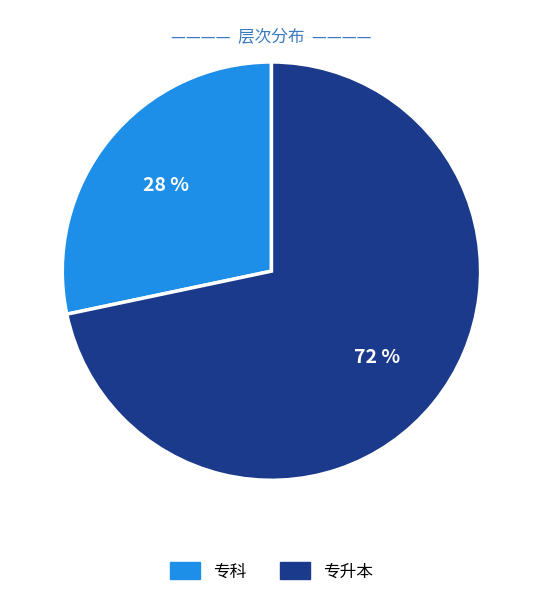

Which has a higher value, 专科 or 专升本?

专升本